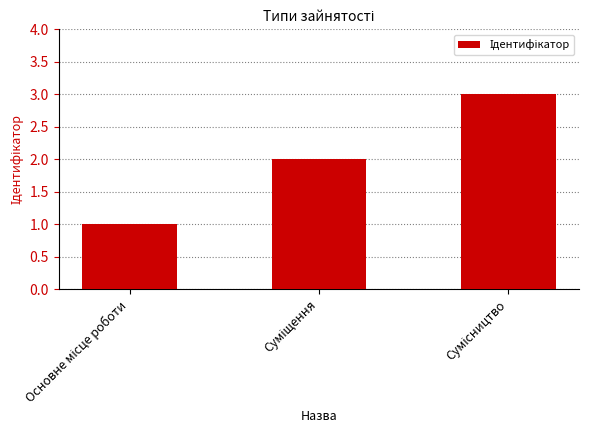

What is the sum of all values?

6